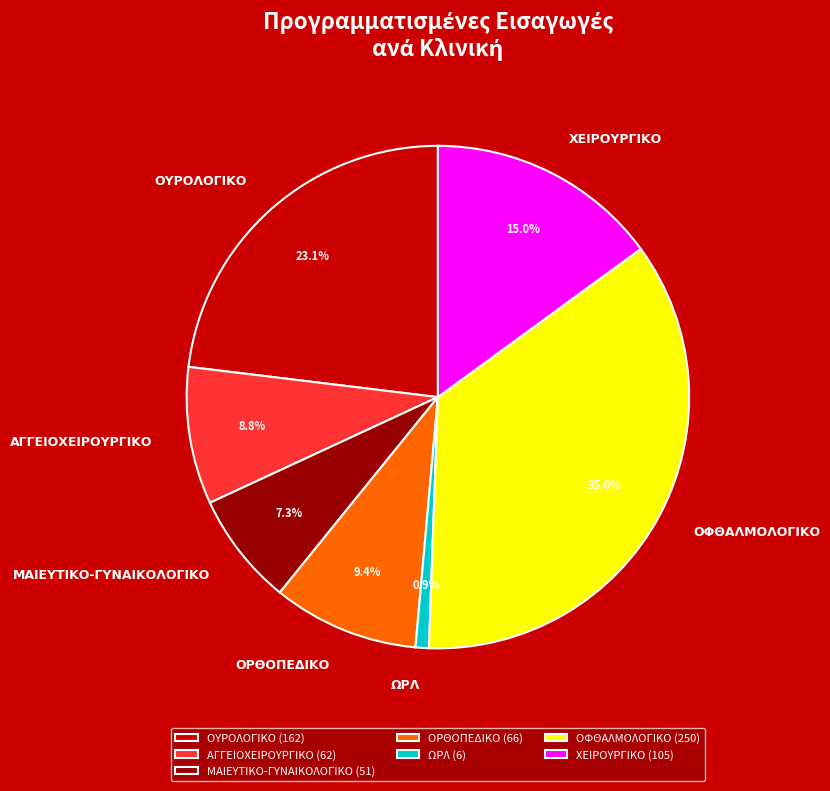

Is there a majority slice in this chart?

No